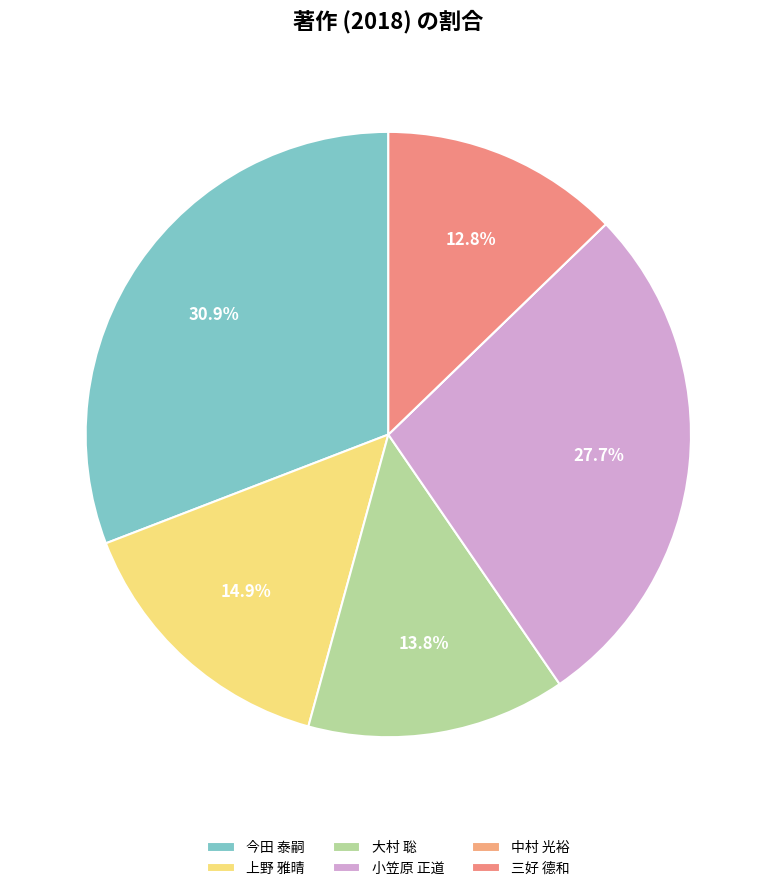

Which category has the smallest portion of the pie?

中村 光裕